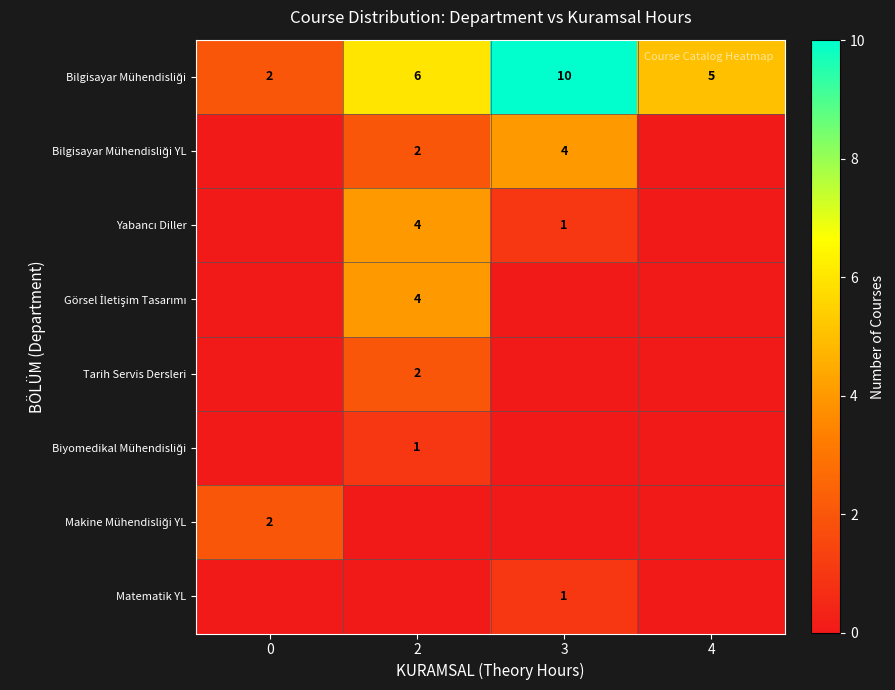

At 3, list the series in order from smallest to largest.

Görsel İletişim Tasarımı, Tarih Servis Dersleri, Biyomedikal Mühendisliği, Makine Mühendisliği YL, Yabancı Diller, Matematik YL, Bilgisayar Mühendisliği YL, Bilgisayar Mühendisliği